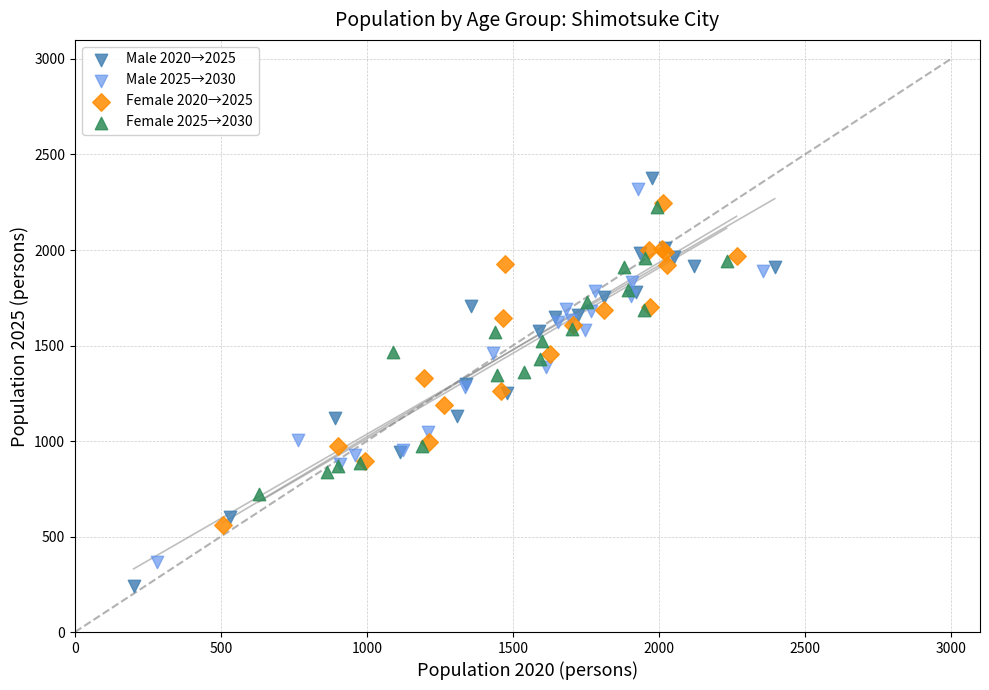

Which series has the largest Y range (max minus min)?

Male 2020→2025